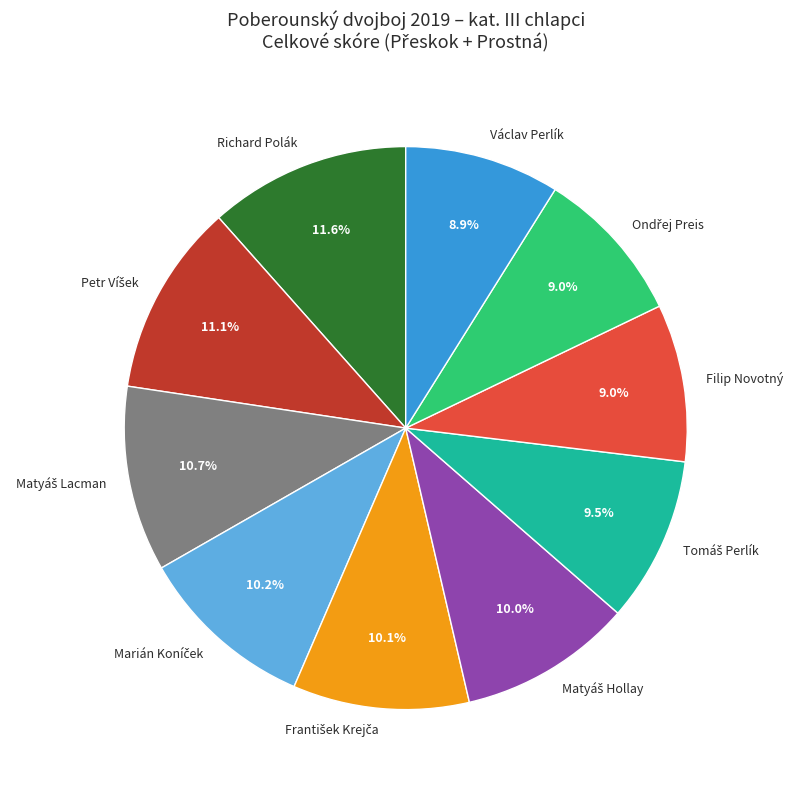

Which slice is the largest?

Richard Polák